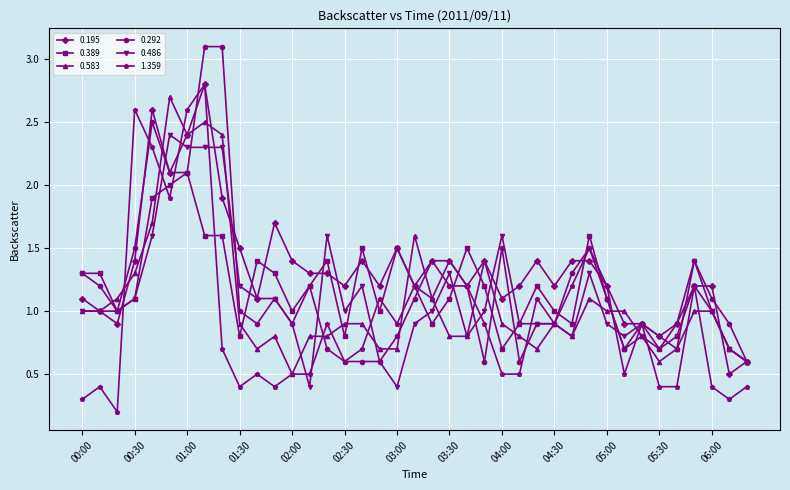

True or false: 0.583 has more than 0 points higher than both neighbors.

True